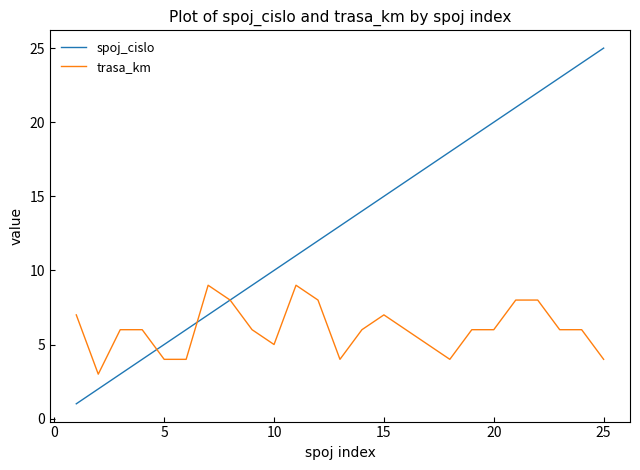

What are all the series names shown in the legend?

spoj_cislo, trasa_km